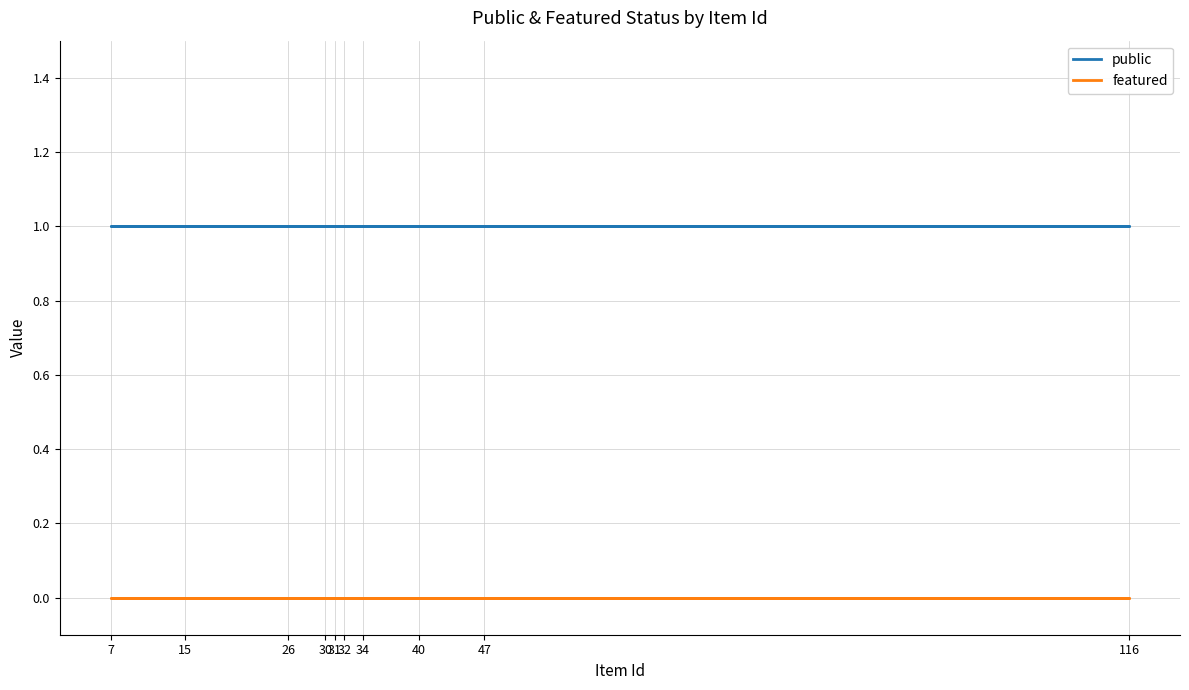

Where is featured nearest to the value 0?

47